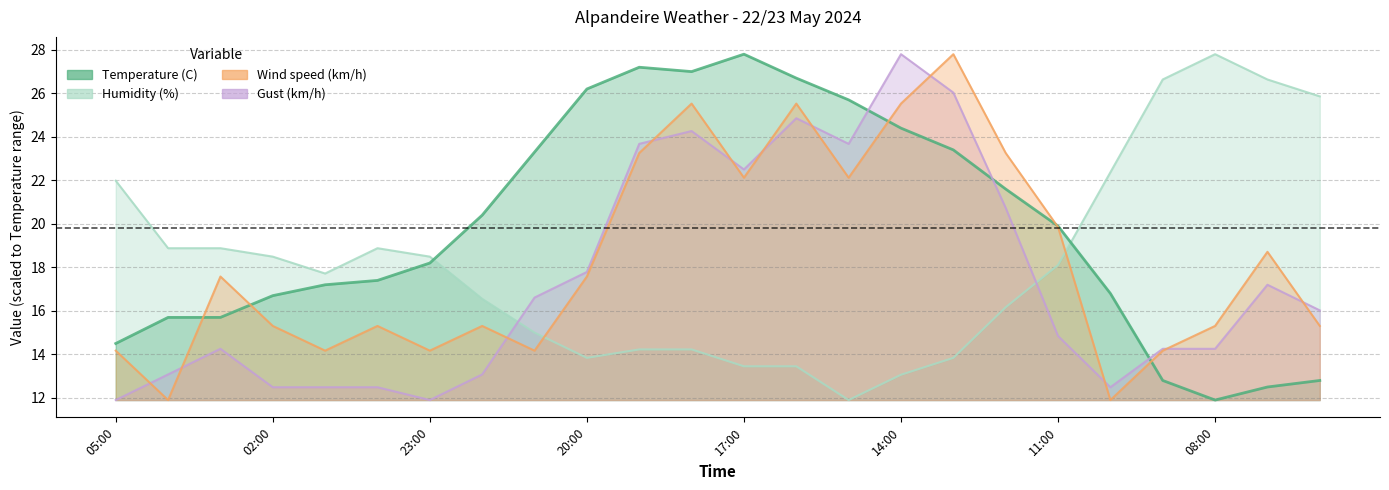

At which category does Gust (km/h) reach its first local peak?

03:00